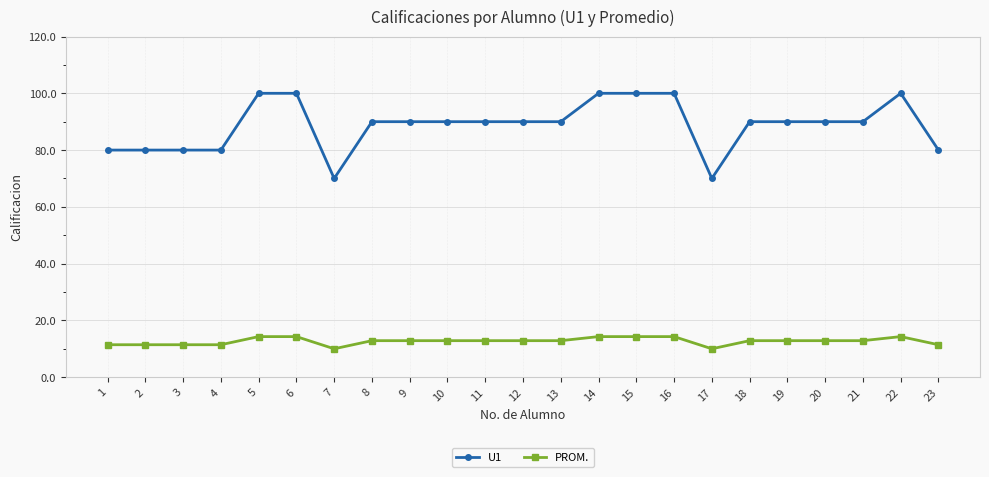

What is the value of the PROM. point at the 3rd from the left?

11.4